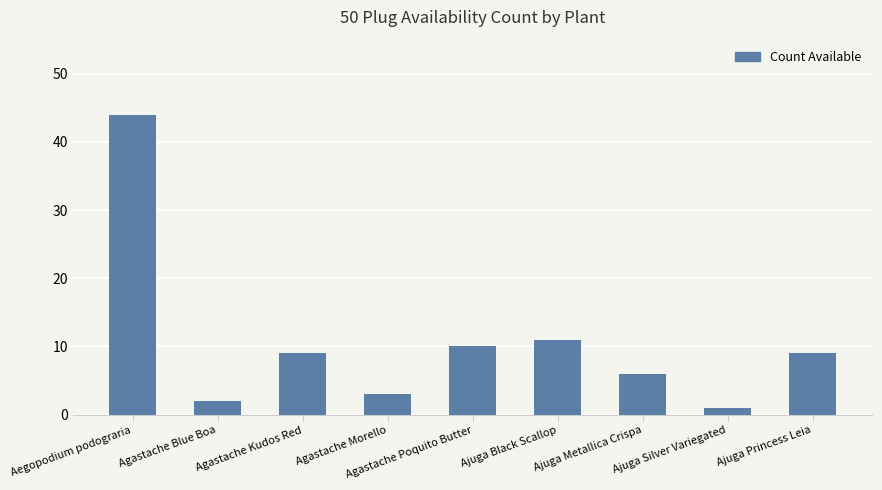

How many values are below 9?

4